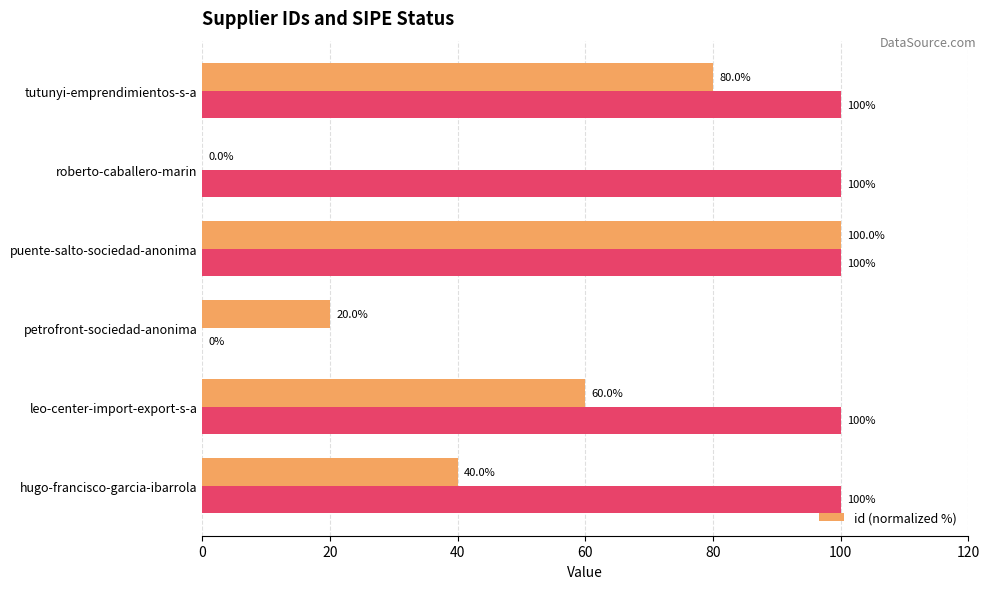

True or false: id (normalized %) has a value of 65 at roberto-caballero-marin.

False